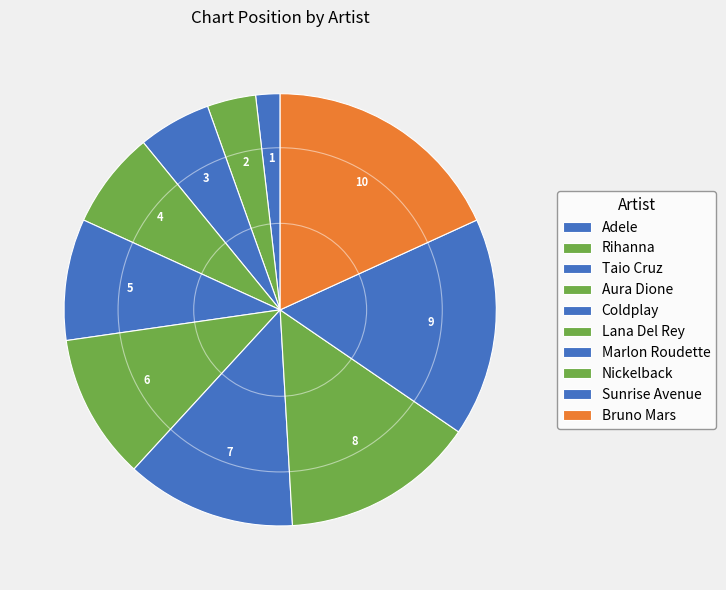

What is the change in value from Adele to Sunrise Avenue?

+8